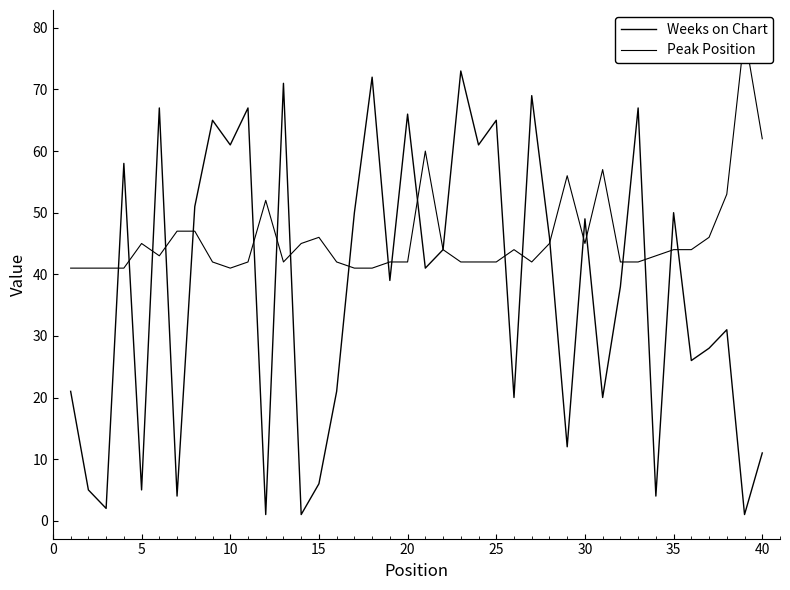

Which series has the widest spread of values?

Weeks on Chart